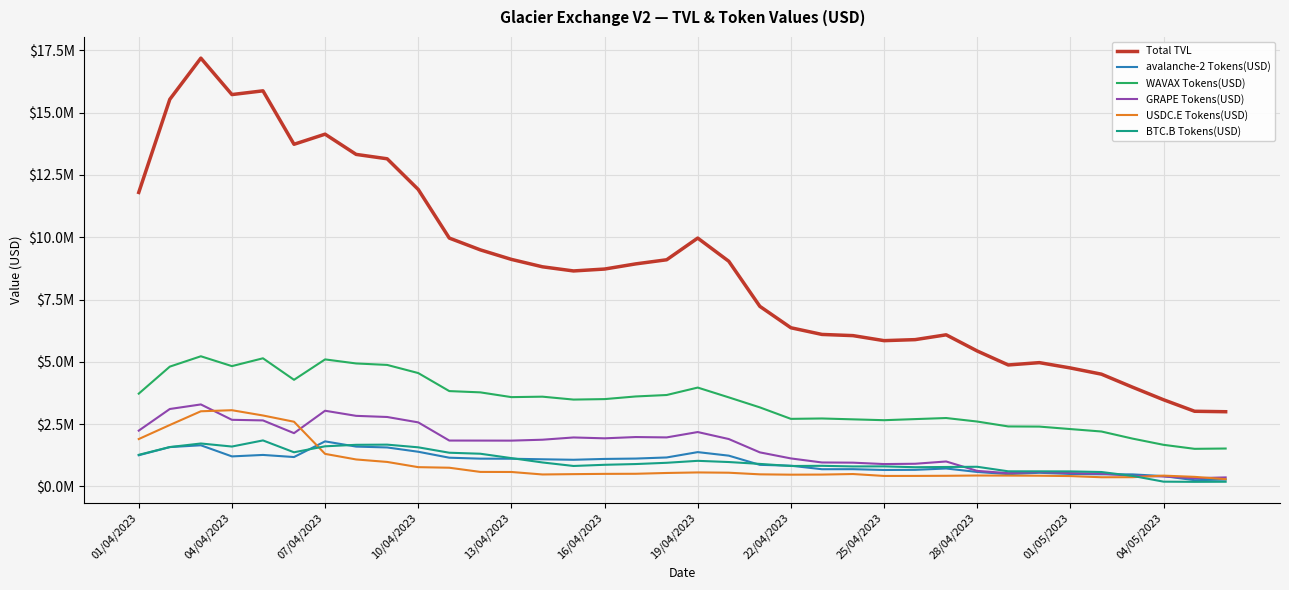

What is the value of the WAVAX Tokens(USD) point at the 9th from the left?

4875449.3